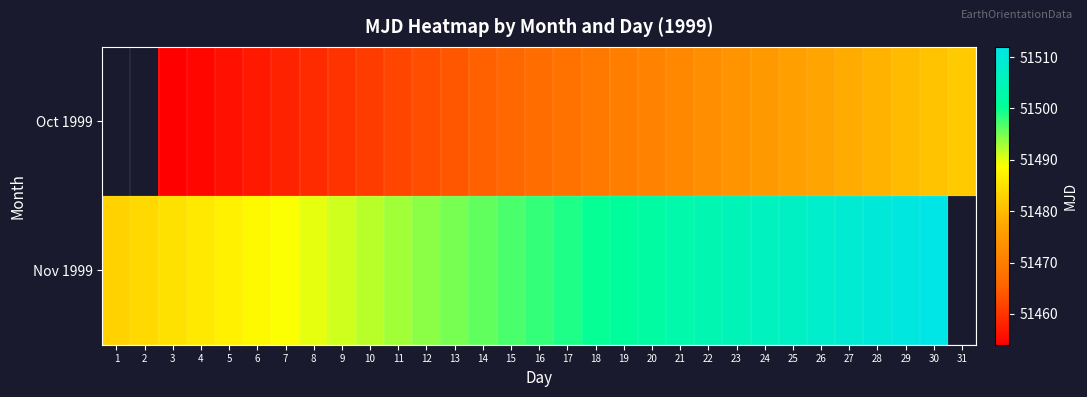

What is the sum of the Nov 1999 values at 24 and 11?

102999.0